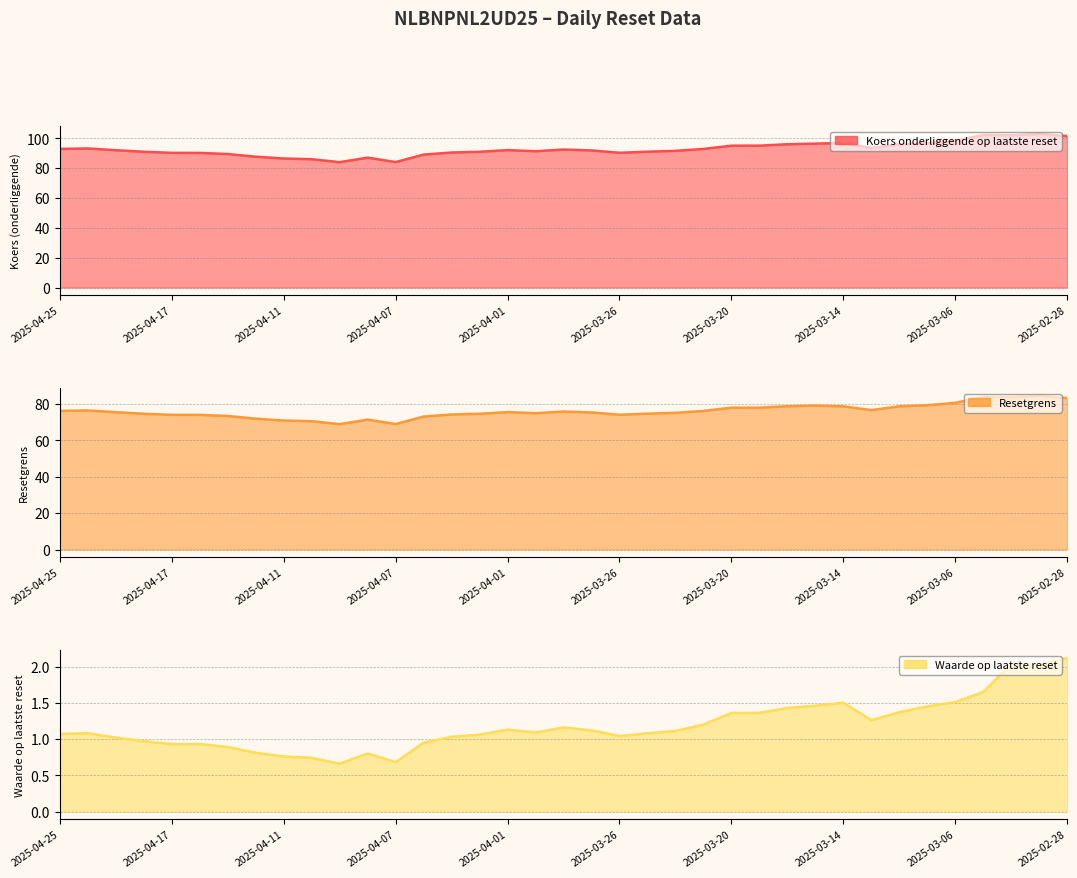

What is the difference between the Koers onderliggende op laatste reset values at 2025-04-02 and 2025-04-03?

0.5